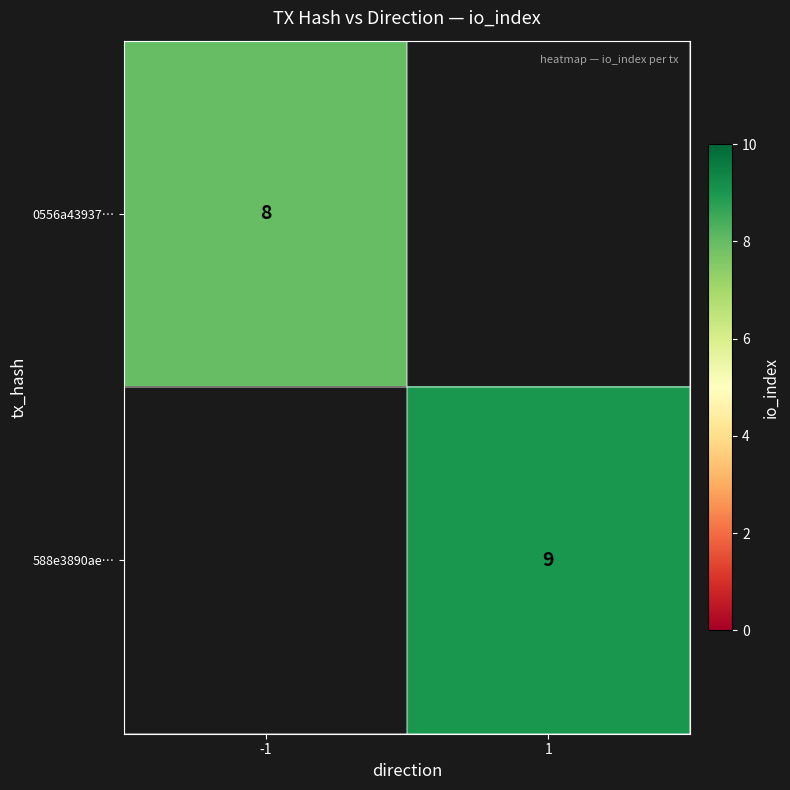

Is it true that 588e3890ae… equals 9 at 1?

True